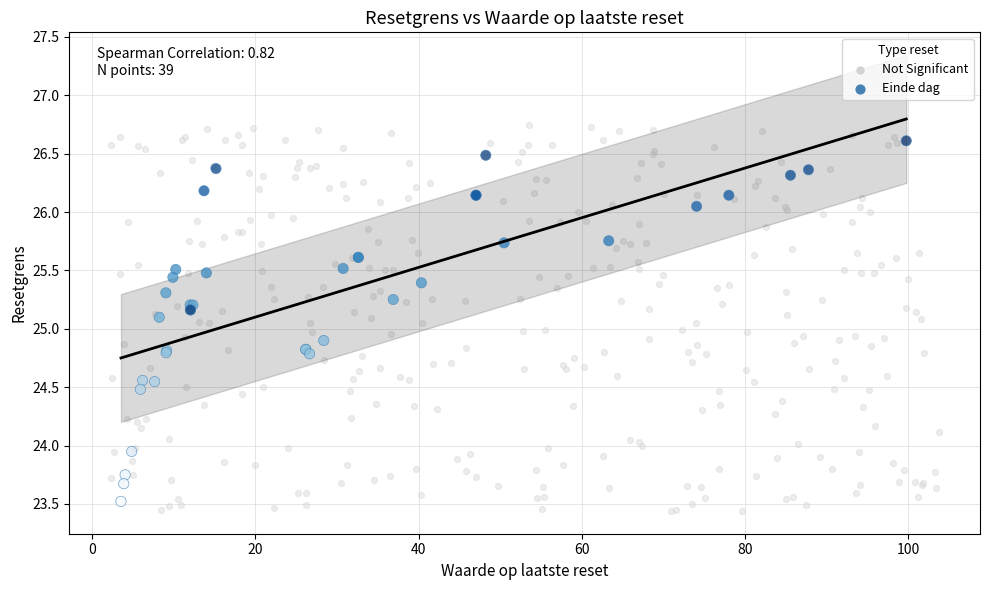

Which series has the widest spread of Y values?

Not Significant